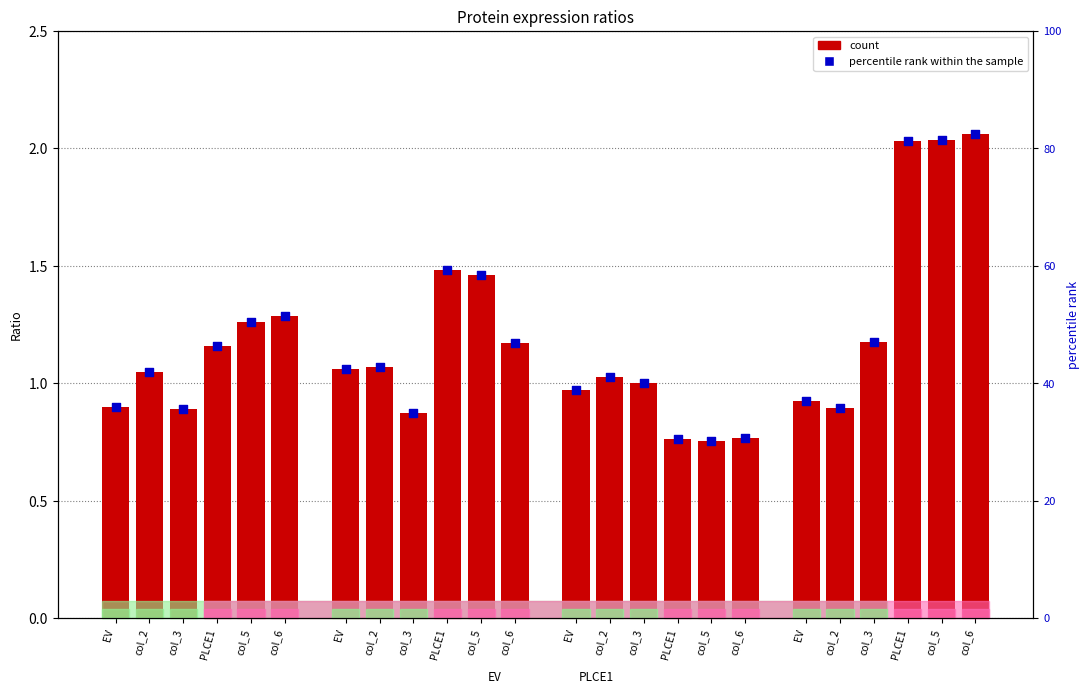

Which has a higher value, EV or EV?

EV